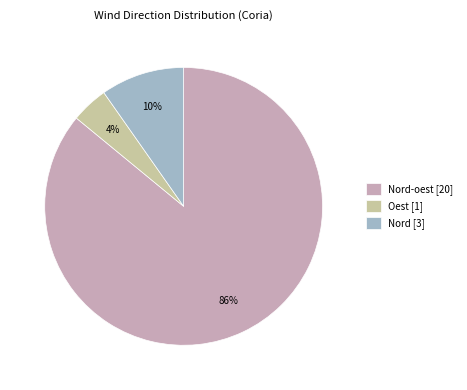

True or false: Nord [3] accounts for 15% of the total.

False